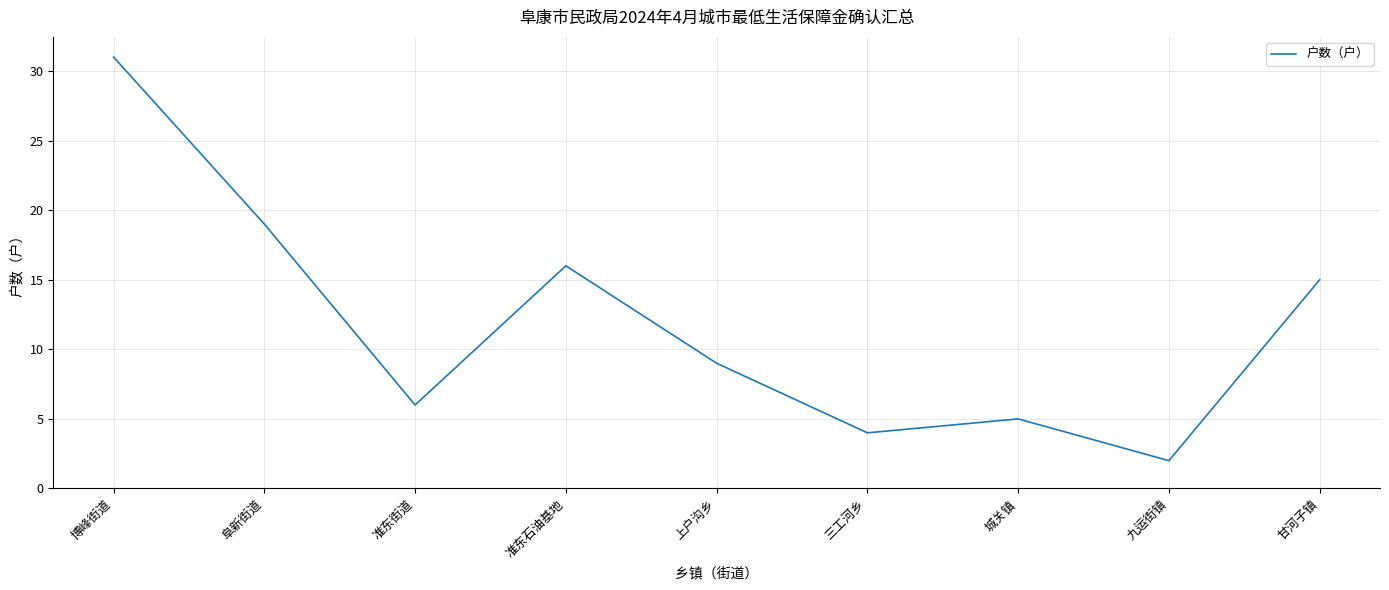

Reading right to left, list all the values displayed in this chart.

15	2	5	4	9	16	6	19	31